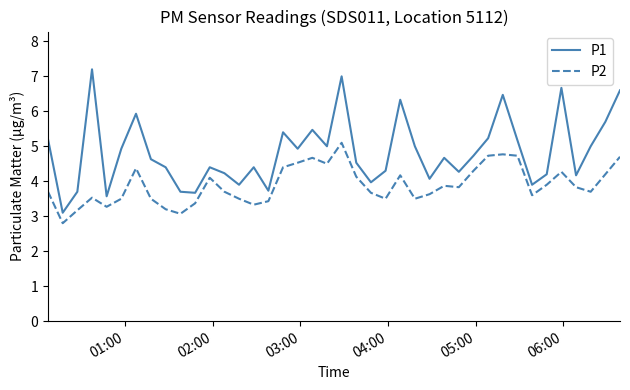

What is the lowest value of the P2 series?

2.8